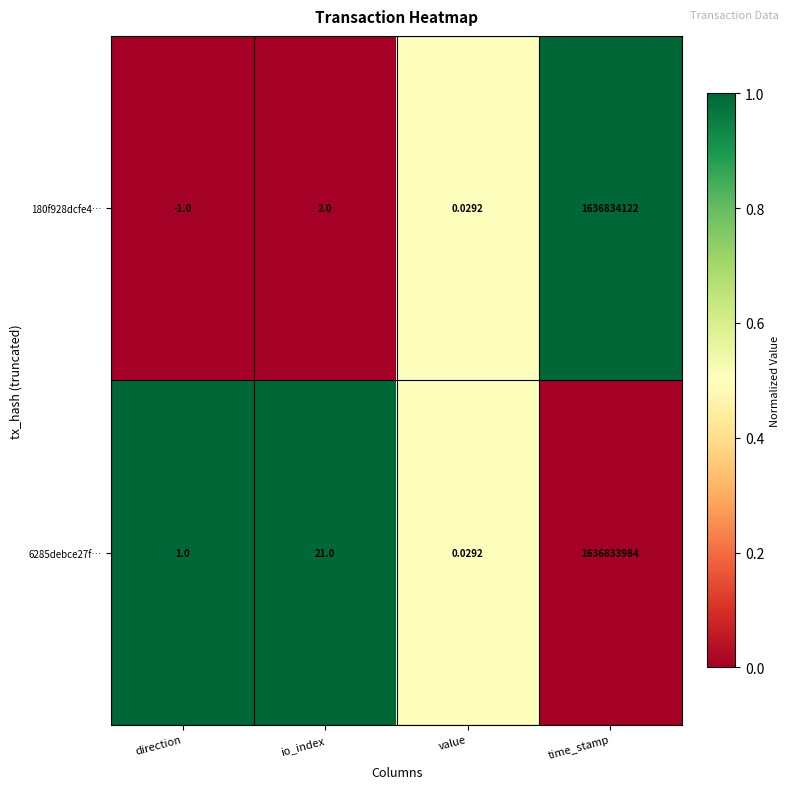

Which category has the lowest value across all series?

direction